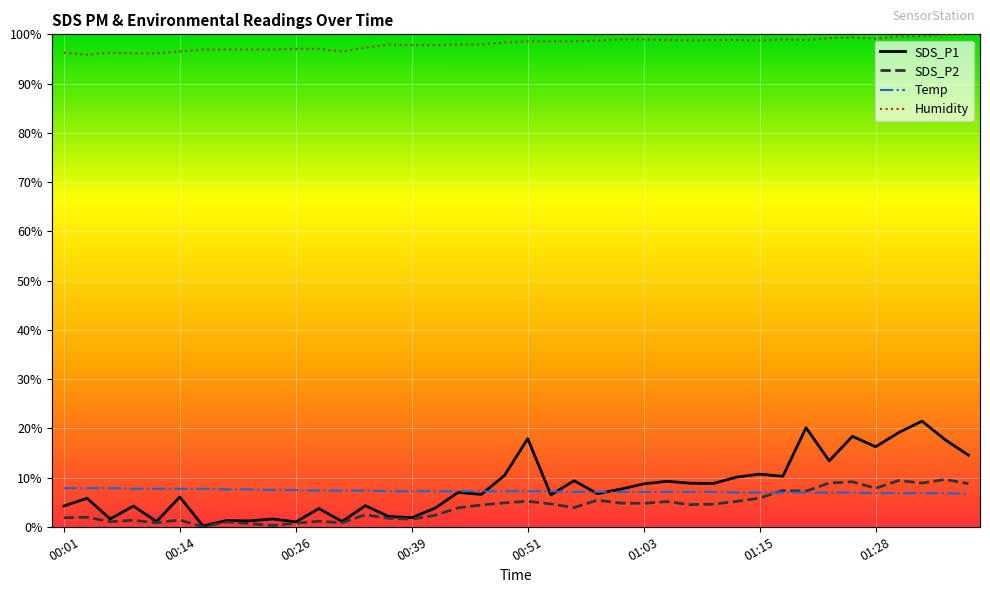

Count the number of data series in this chart.

4